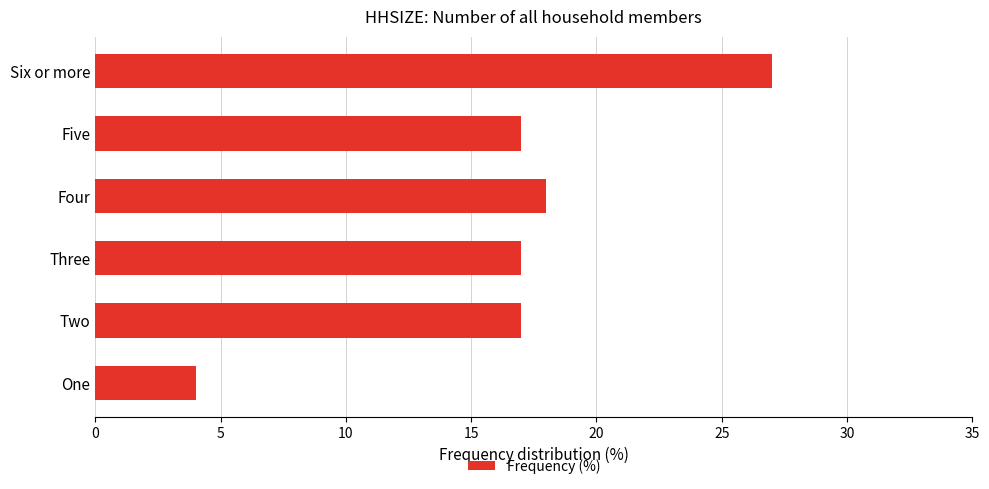

What is the average value?

17